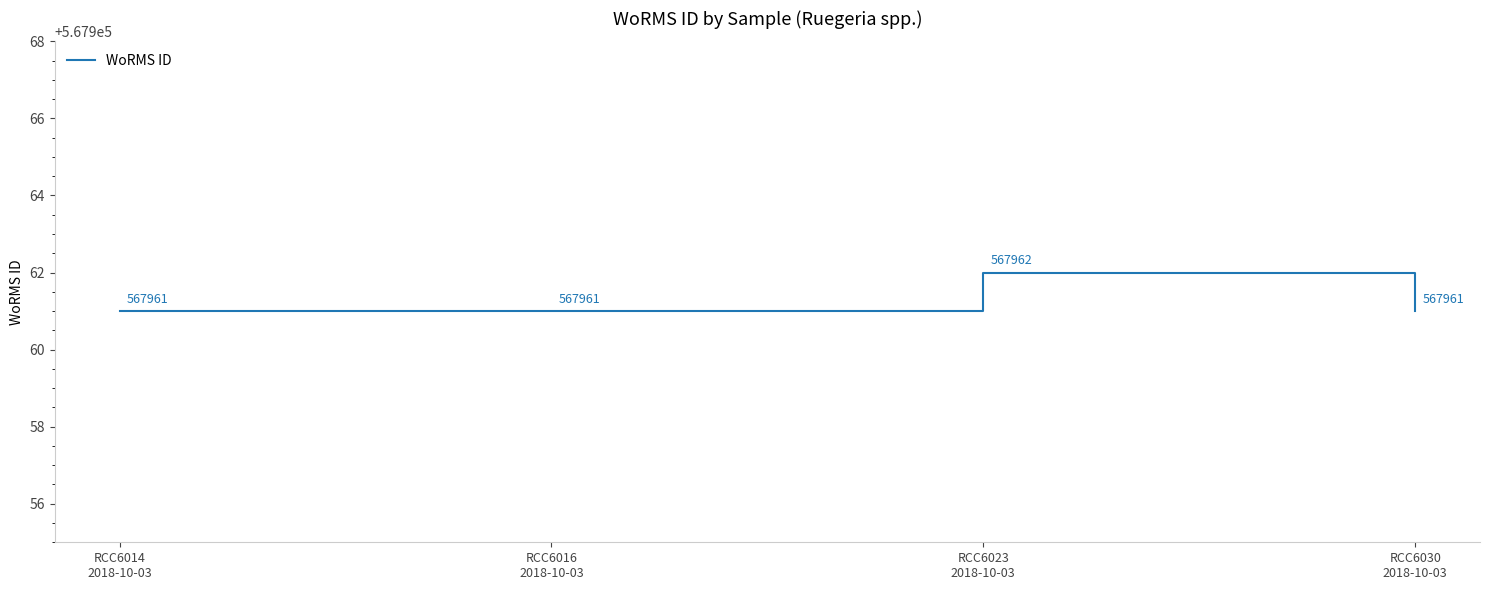

What is the greatest value displayed?

567962